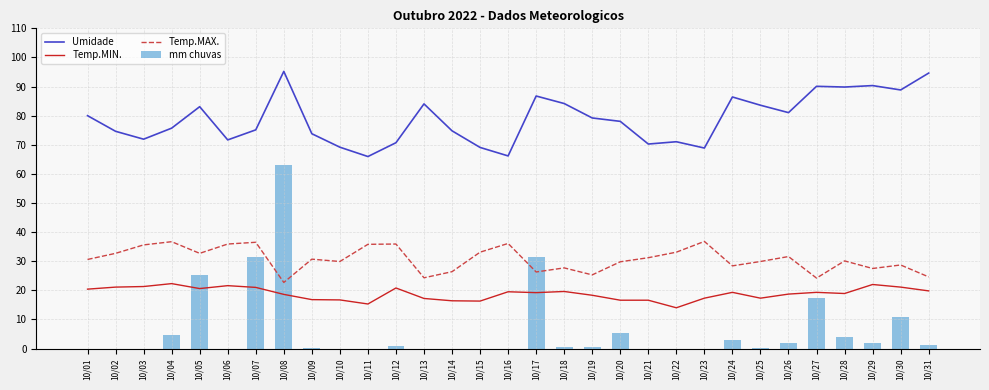

At which label does Umidade first exceed 78?

10/01